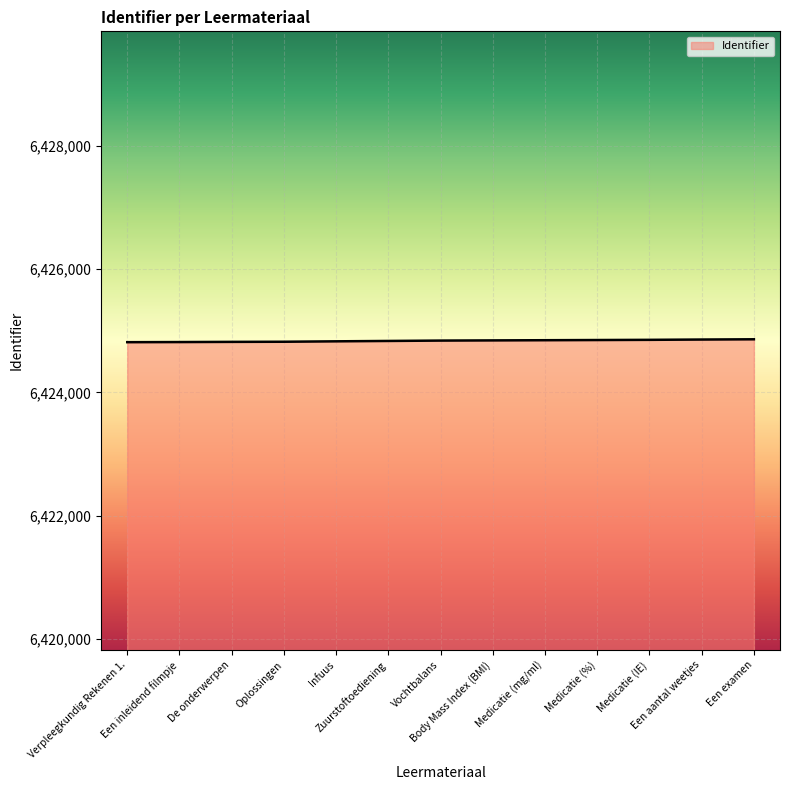

What is the difference between the values at Verpleegkundig Rekenen 1. and Een examen?

47